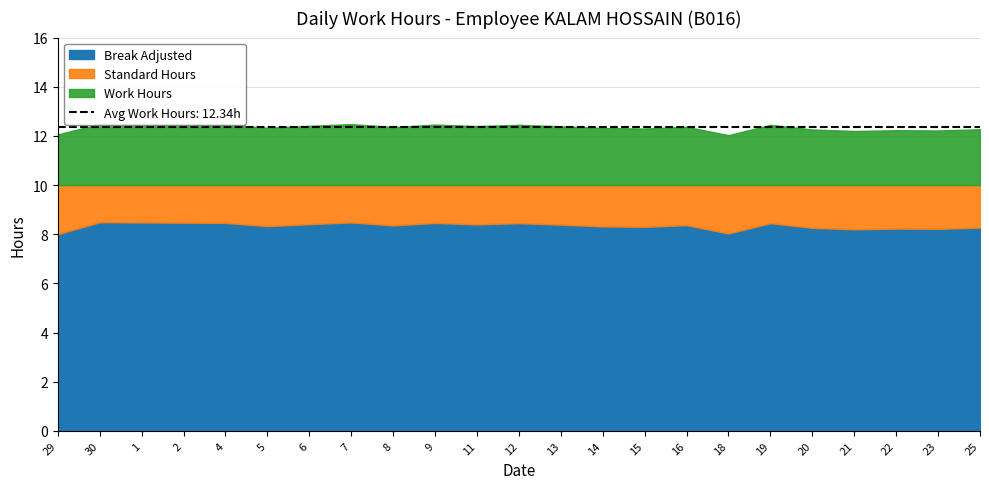

At which category is the sum across all series the highest?

30